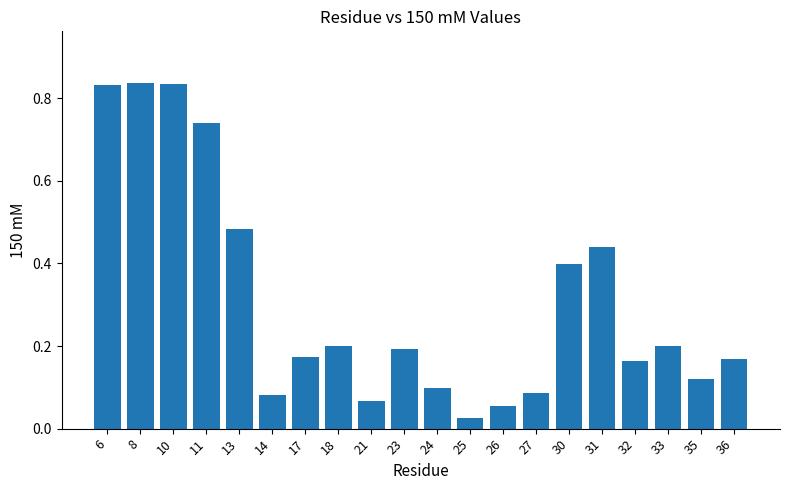

How many bars are there in total?

20